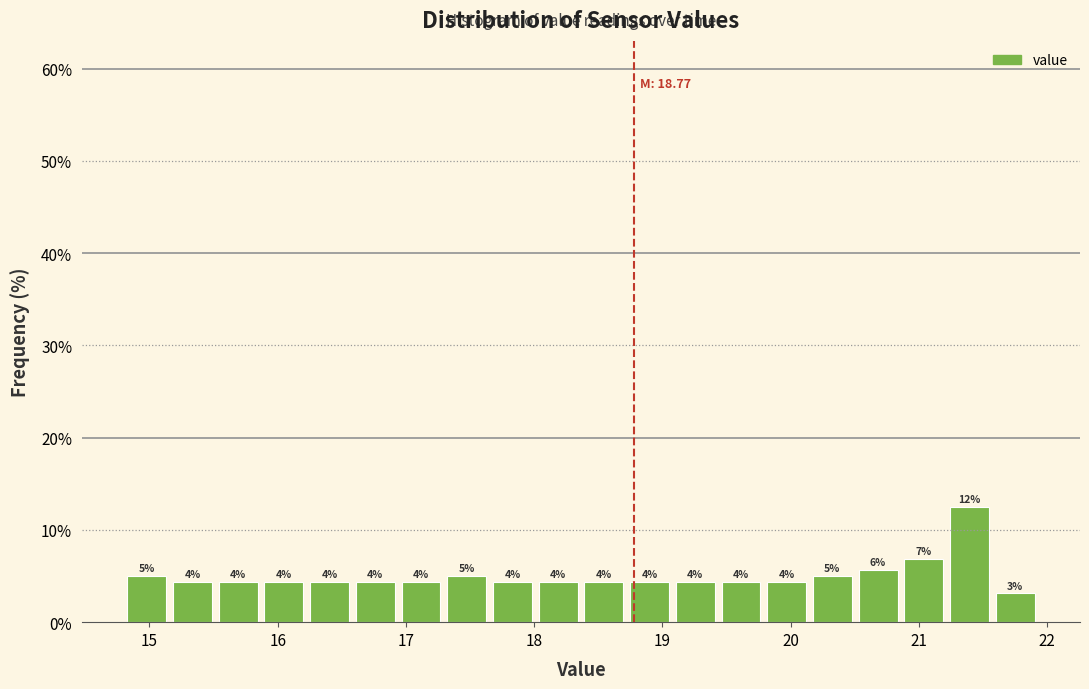

Read against the x-axis, roughly where is the centre of the tallest bar?

21.4